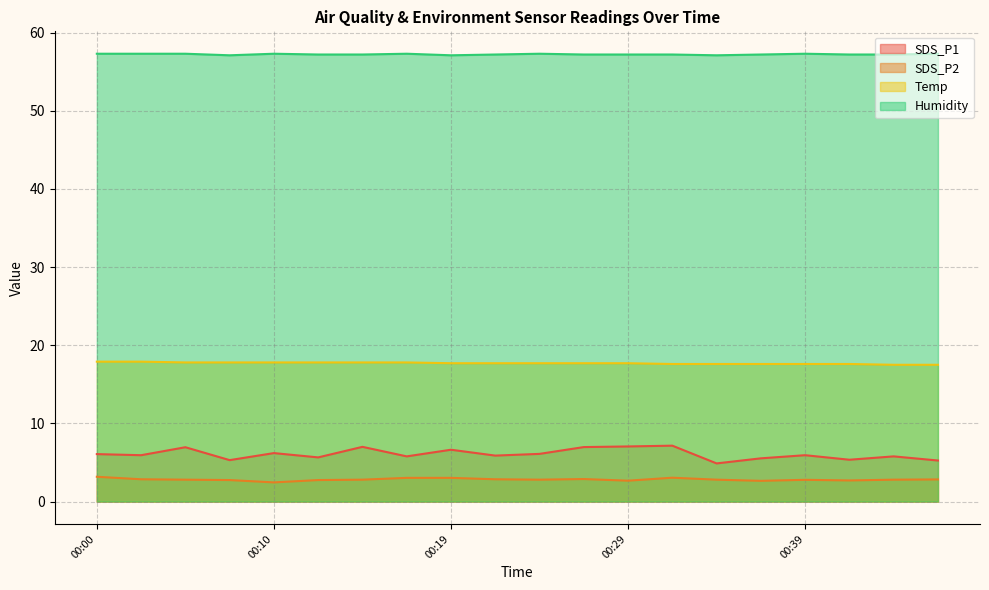

What is the value of the Humidity point at the 20th from the left?

57.3